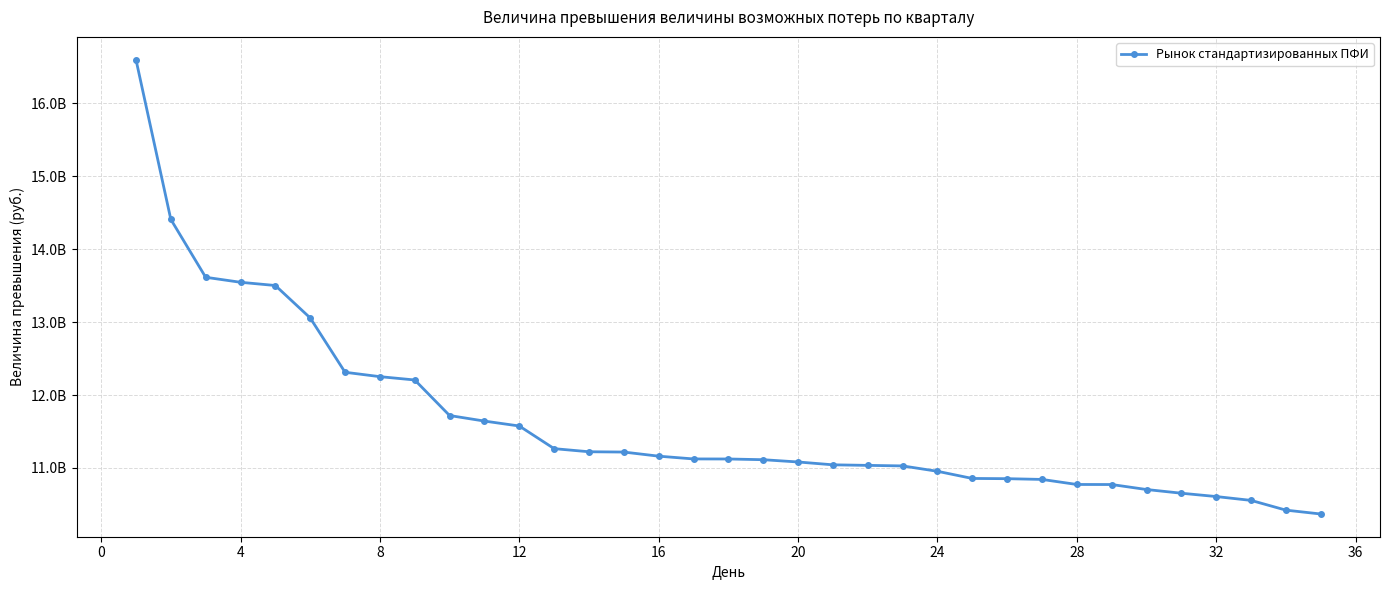

Does the chart have visible grid lines?

Yes